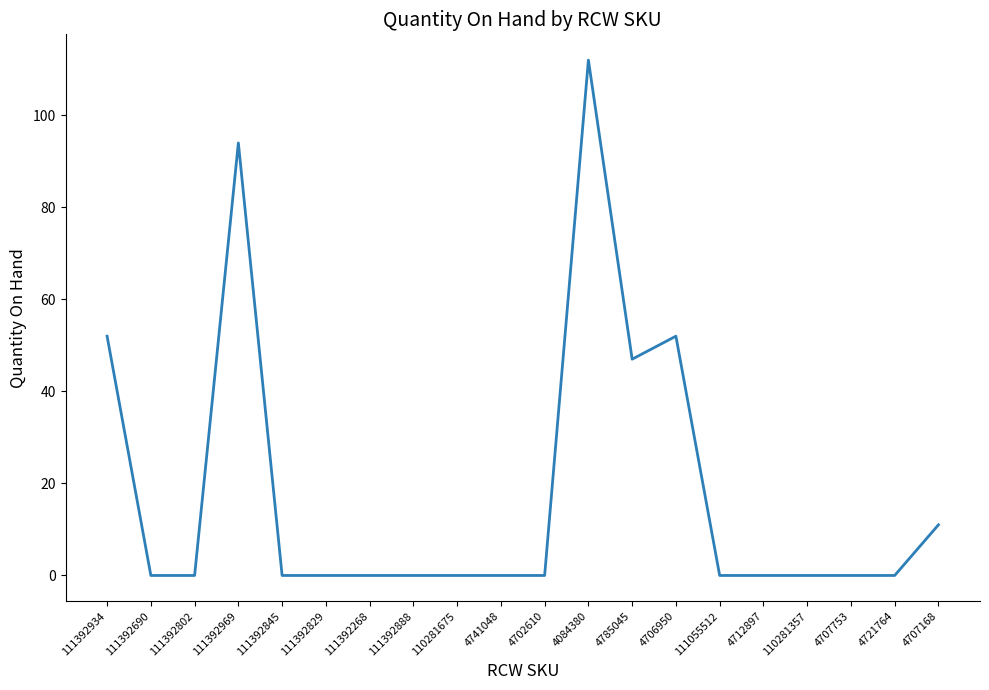

Which has a higher value, 4706950 or 111392969?

111392969